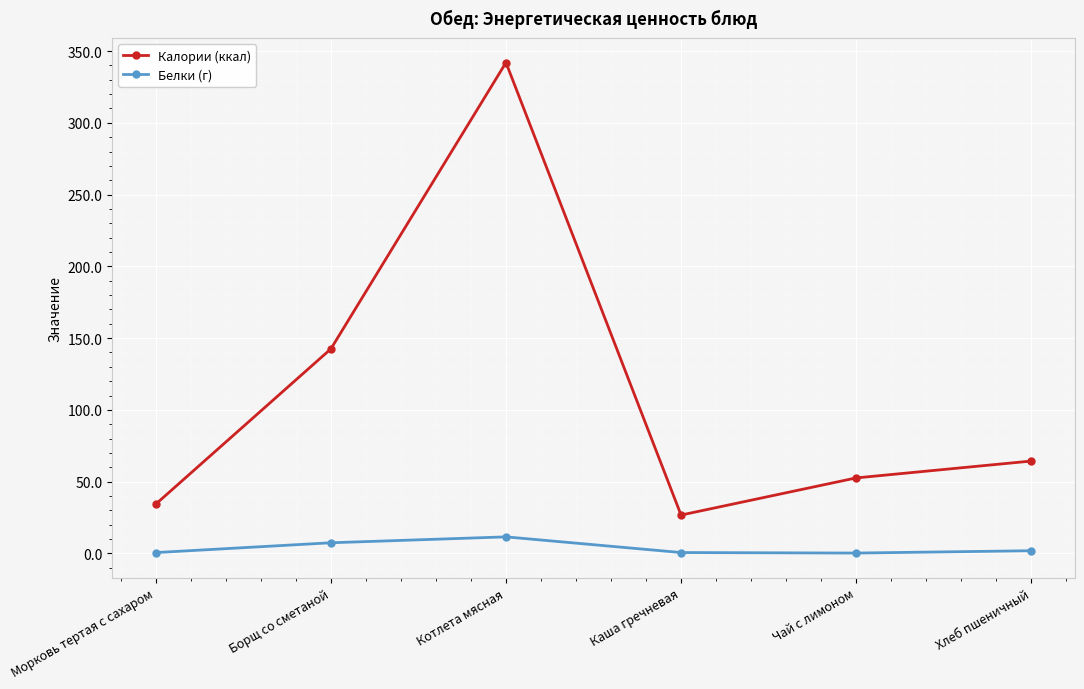

The value of Калории (ккал) at Борщ со сметаной is 142.5. True or false?

True